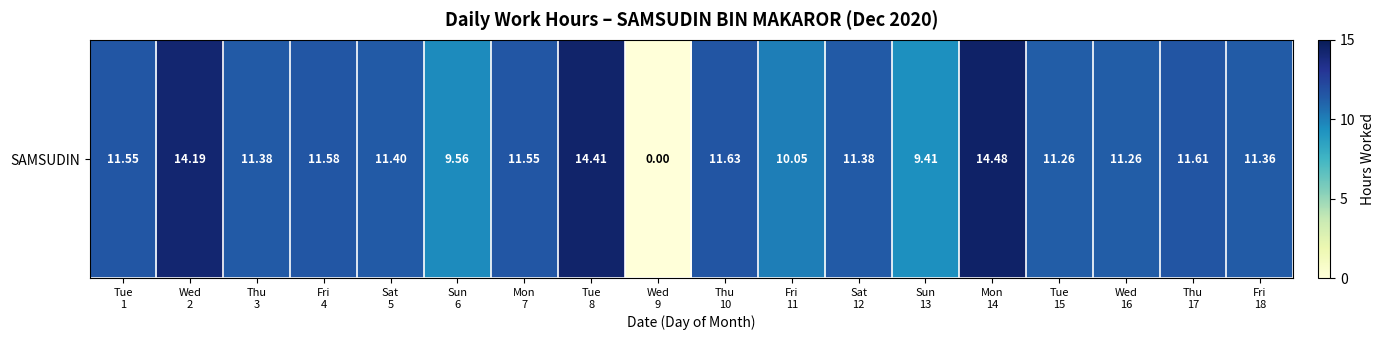

What is the ratio of the value at Sun
13 to the value at Tue
8?

0.7